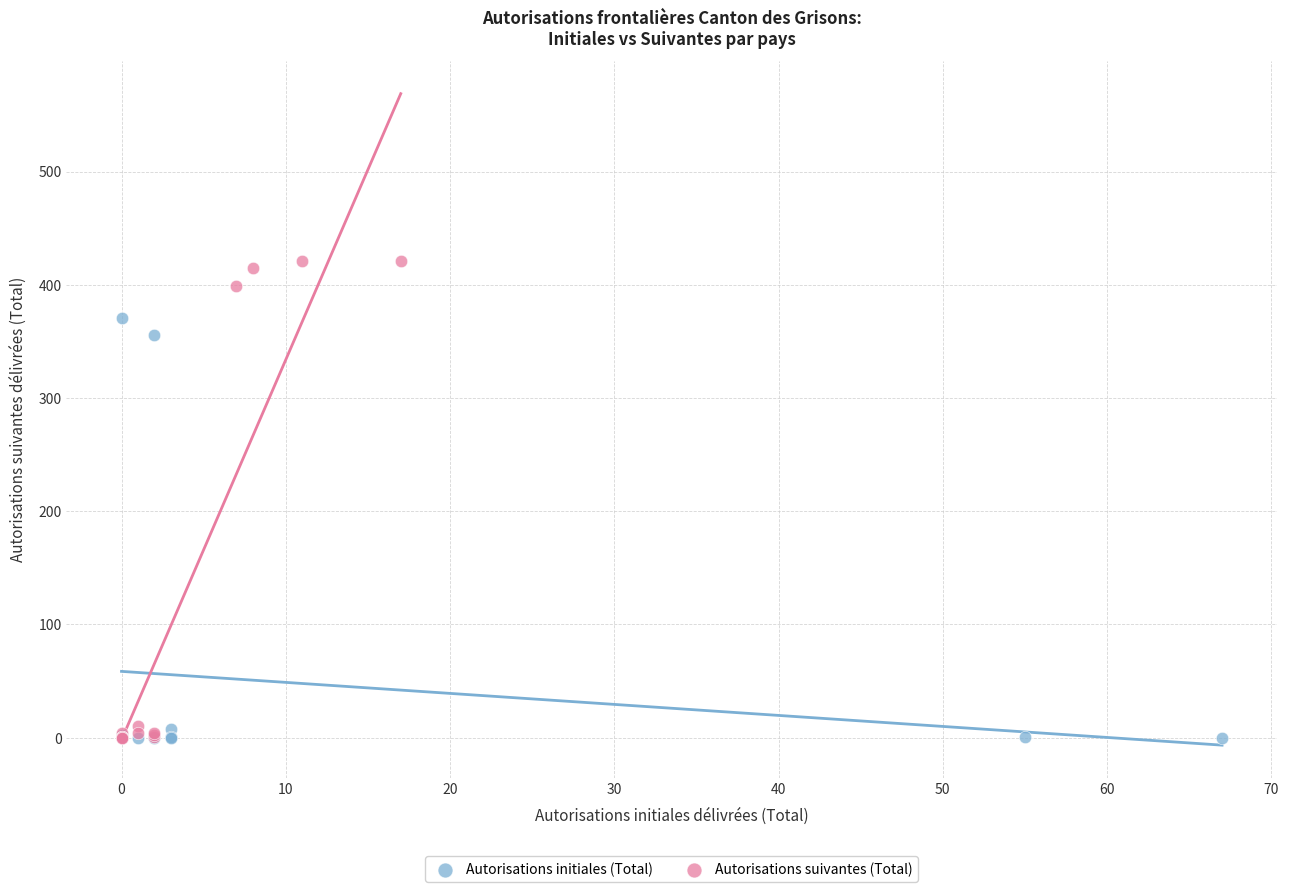

Which series has the widest spread of Y values?

Autorisations suivantes (Total)